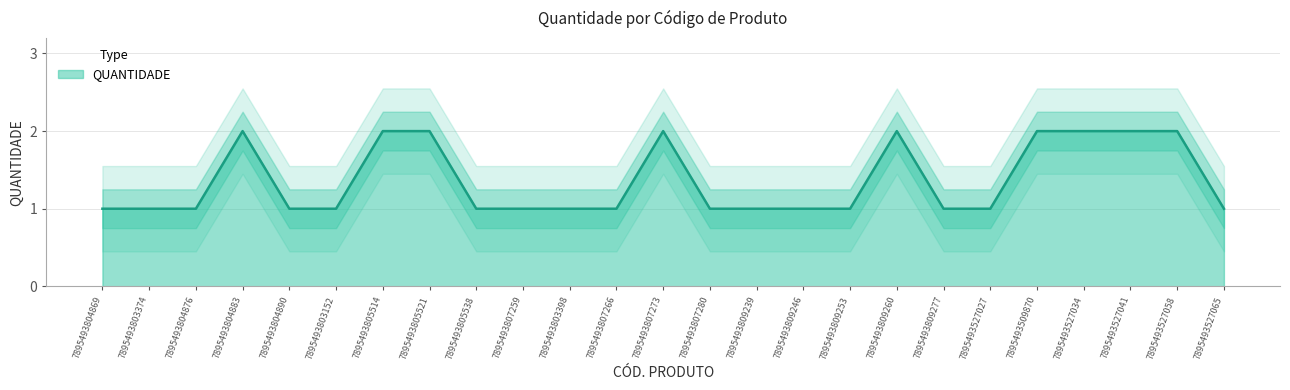

How many data points are above 1?

9